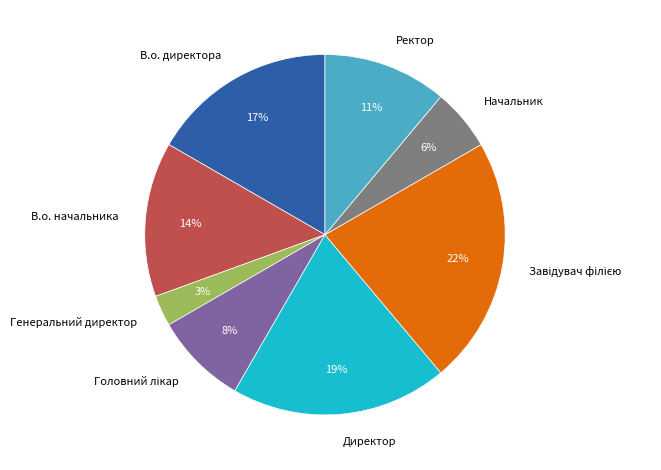

How many segments does this pie chart have?

8